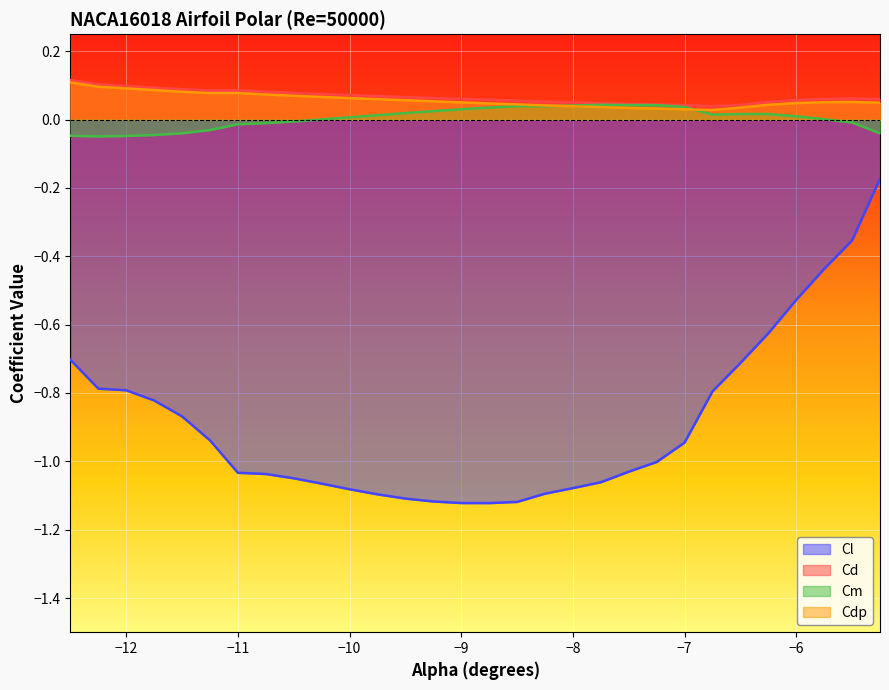

How many interior local valleys does the Cd series have?

2